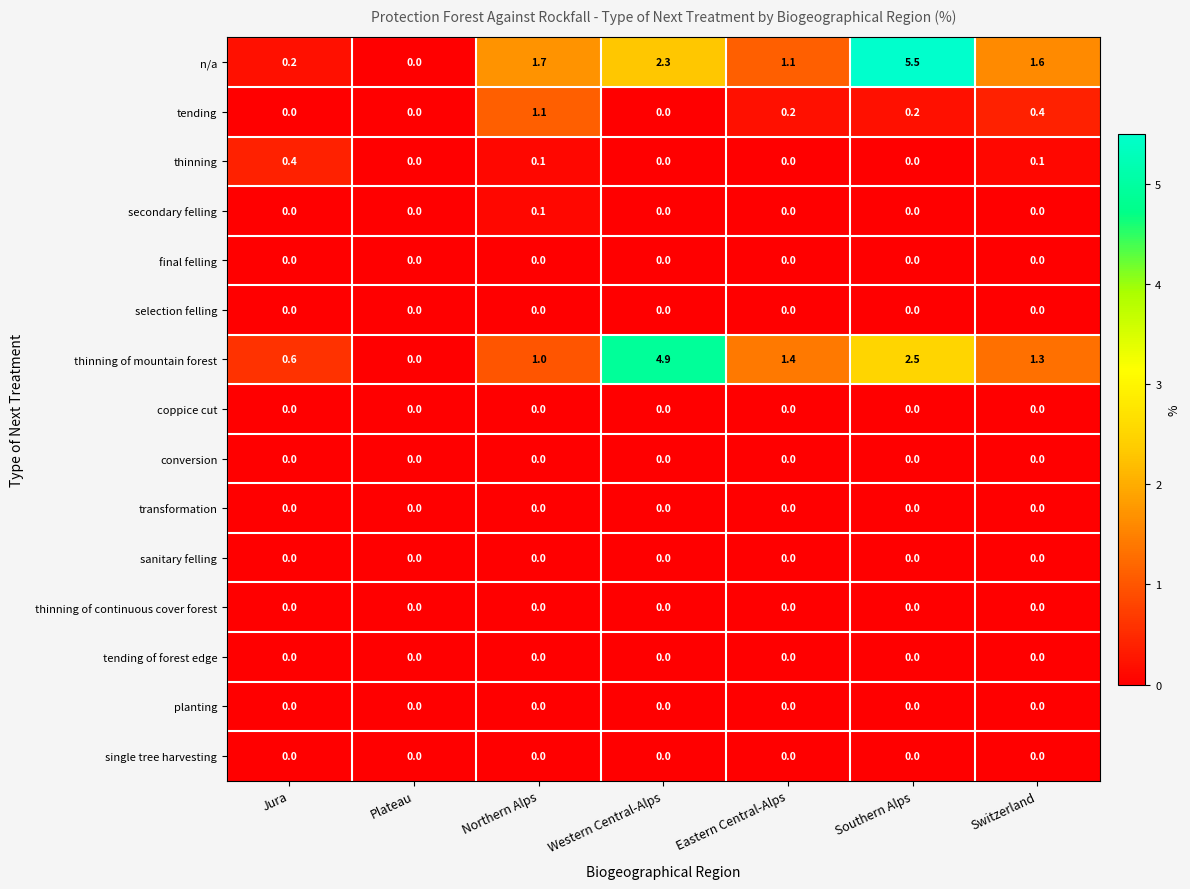

Which series has the largest total across all categories?

n/a